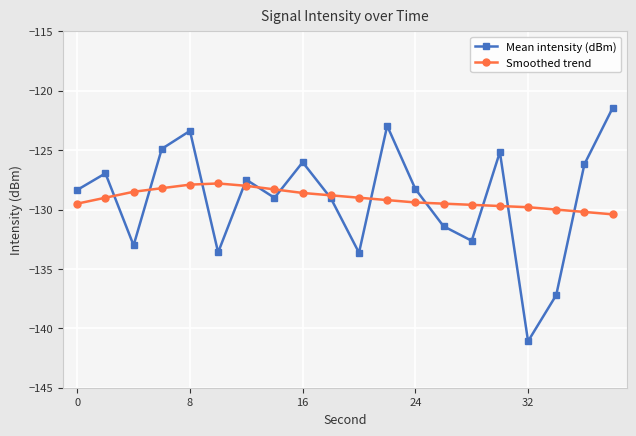

What is the maximum value shown in the chart?

-121.5